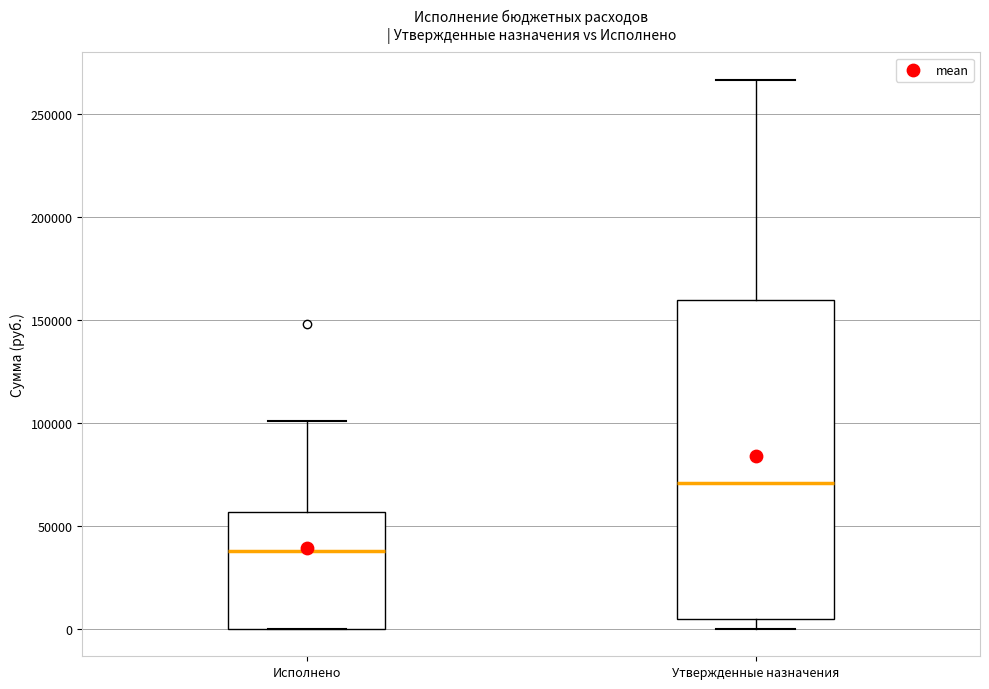

Where is the lower edge of the box for Утвержденные назначения on the y-axis? The values are not printed on the chart, so give them approximately, as read against the axis.

5000